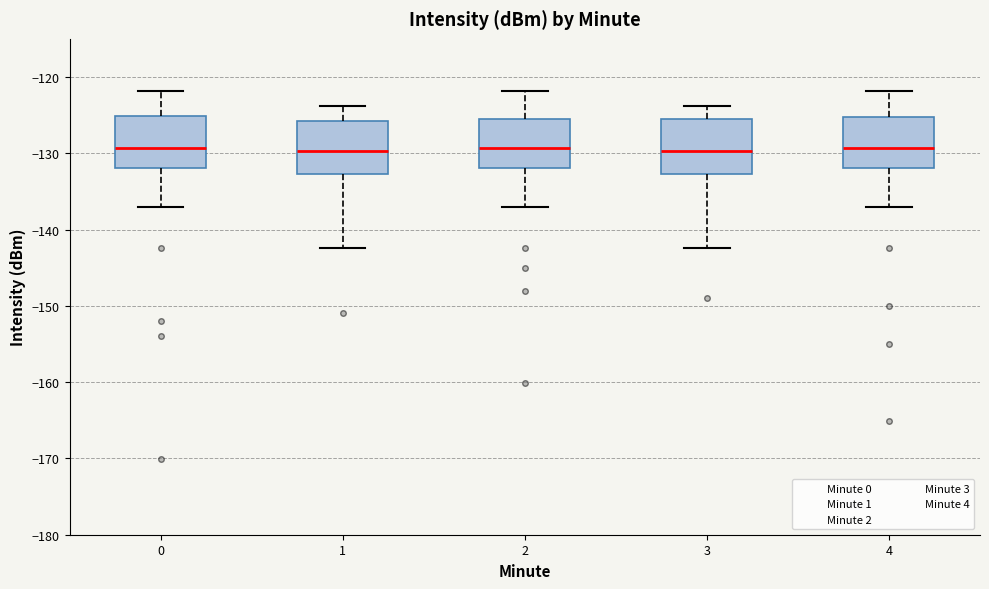

Reading left to right, read every box against the y-axis: the position of its median line, the range the box covers, and the ends of its whiskers. The values are not printed on the chart, so give them approximately, as read against the axis.

0: median -129, box -132 to -125, whiskers -137 to -122
1: median -130, box -133 to -126, whiskers -142 to -124
2: median -129, box -132 to -125, whiskers -137 to -122
3: median -130, box -133 to -125, whiskers -142 to -124
4: median -129, box -132 to -125, whiskers -137 to -122